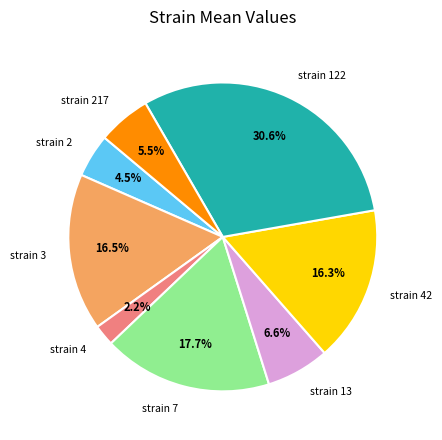

Which category has the biggest portion of the pie?

strain 122